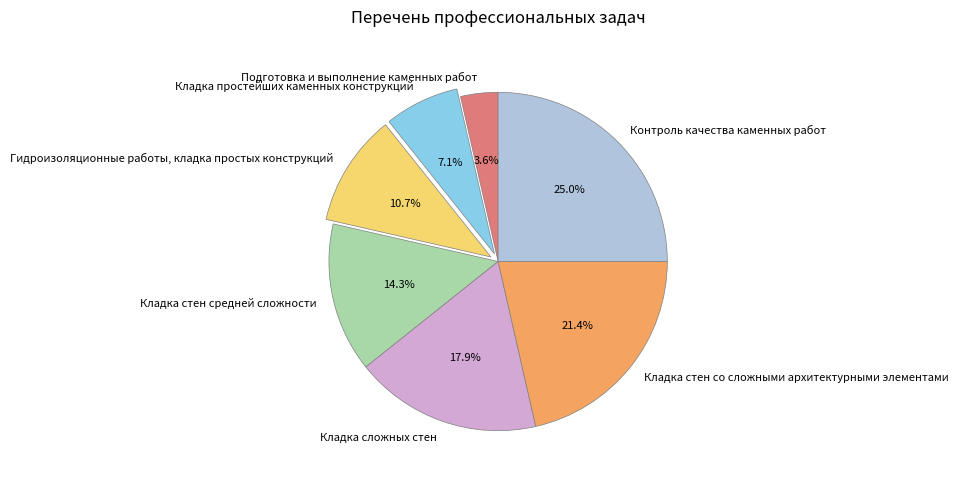

Approximately how many times larger is the value at Подготовка и выполнение каменных работ compared to Кладка стен со сложными архитектурными элементами?

0.2